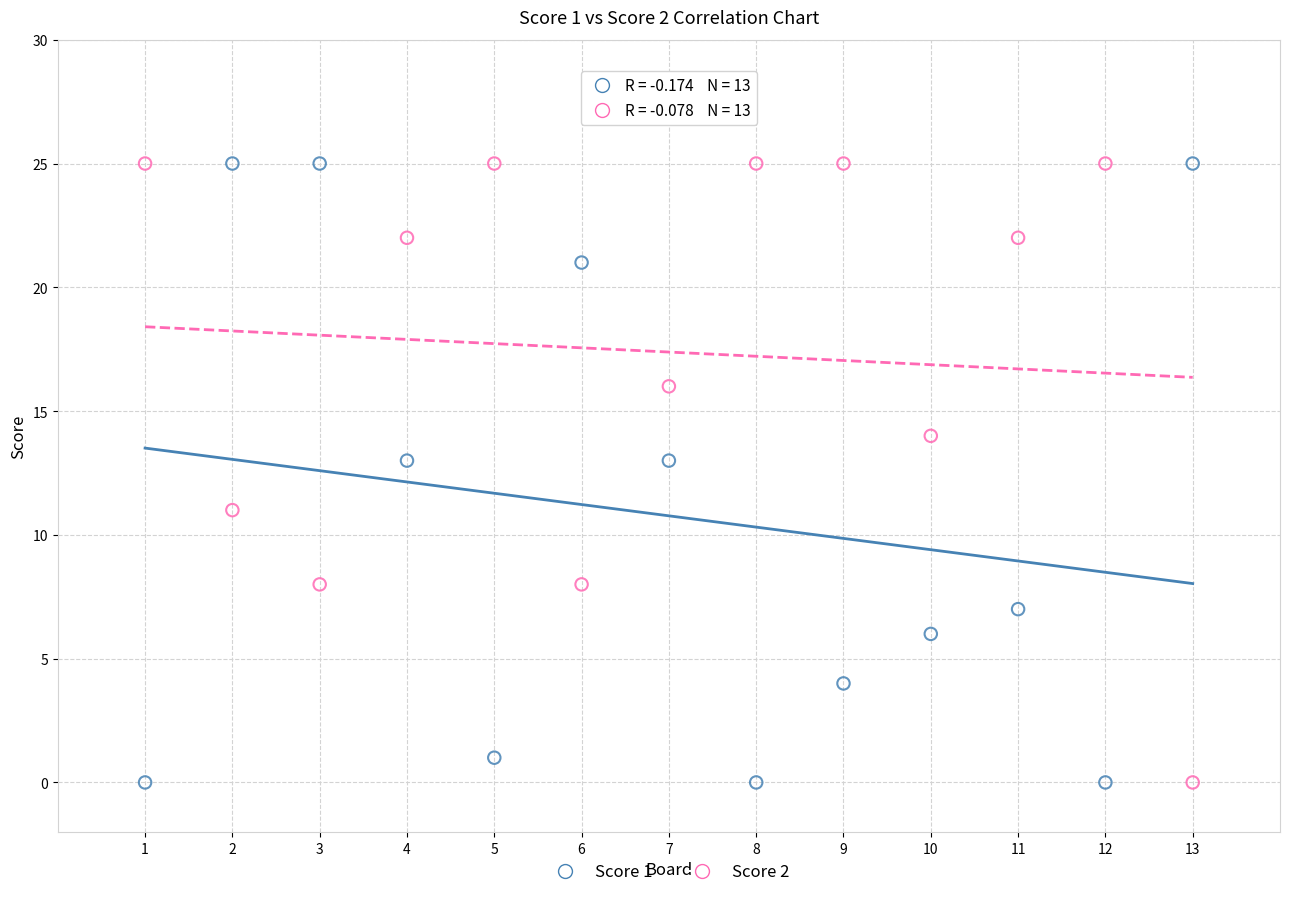

Across all data points, what is the range of Y values (max minus min)?

25